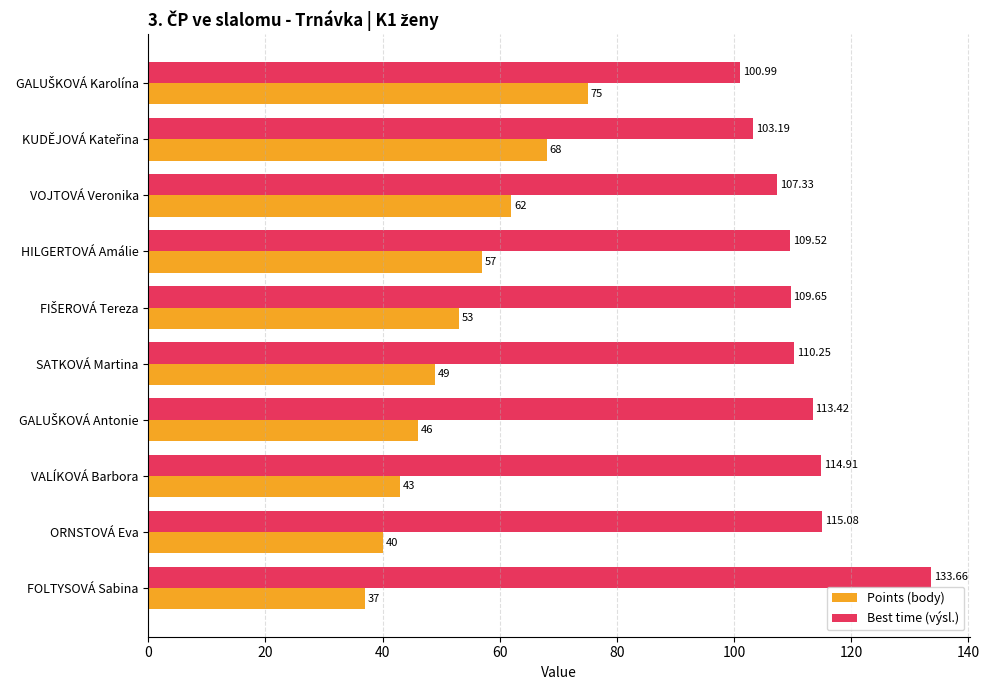

Rank the series by their average value, from lowest to highest.

Points (body), Best time (výsl.)